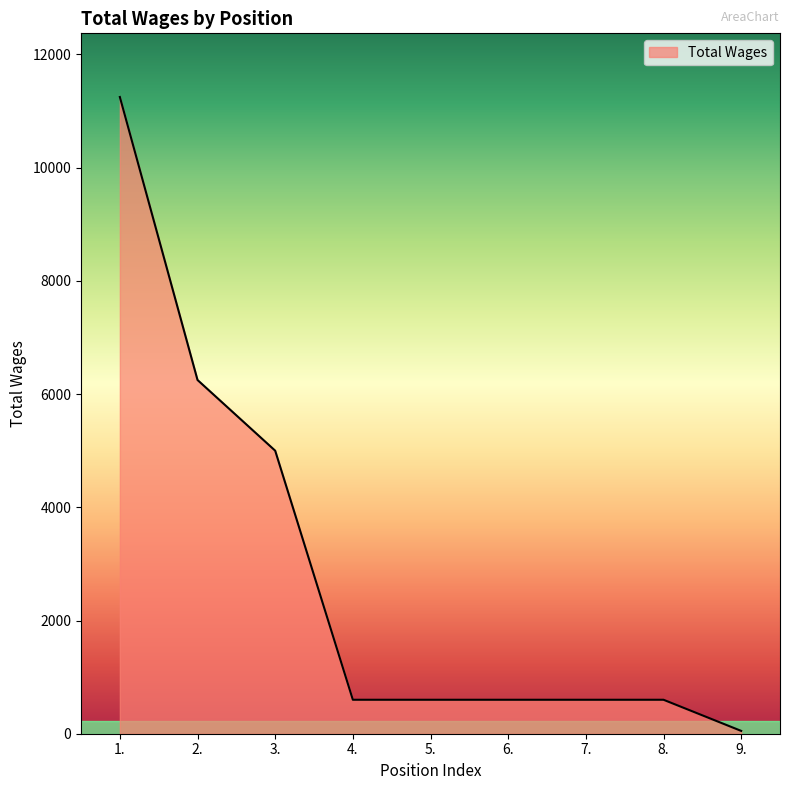

What is the ratio of the value at 7. to the value at 4.?

1.0